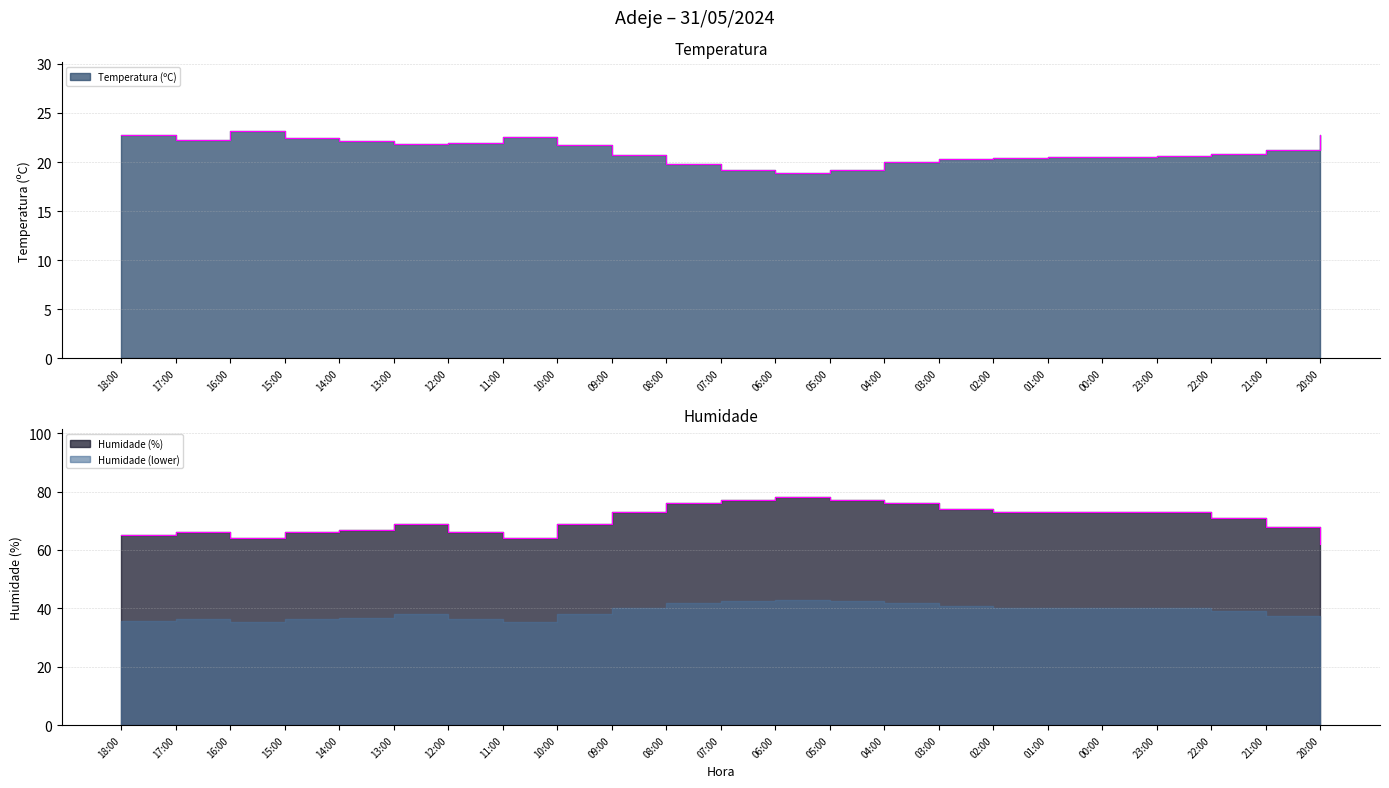

True or false: Temperatura (ºC) and Humidade (%) intersect in this chart.

False